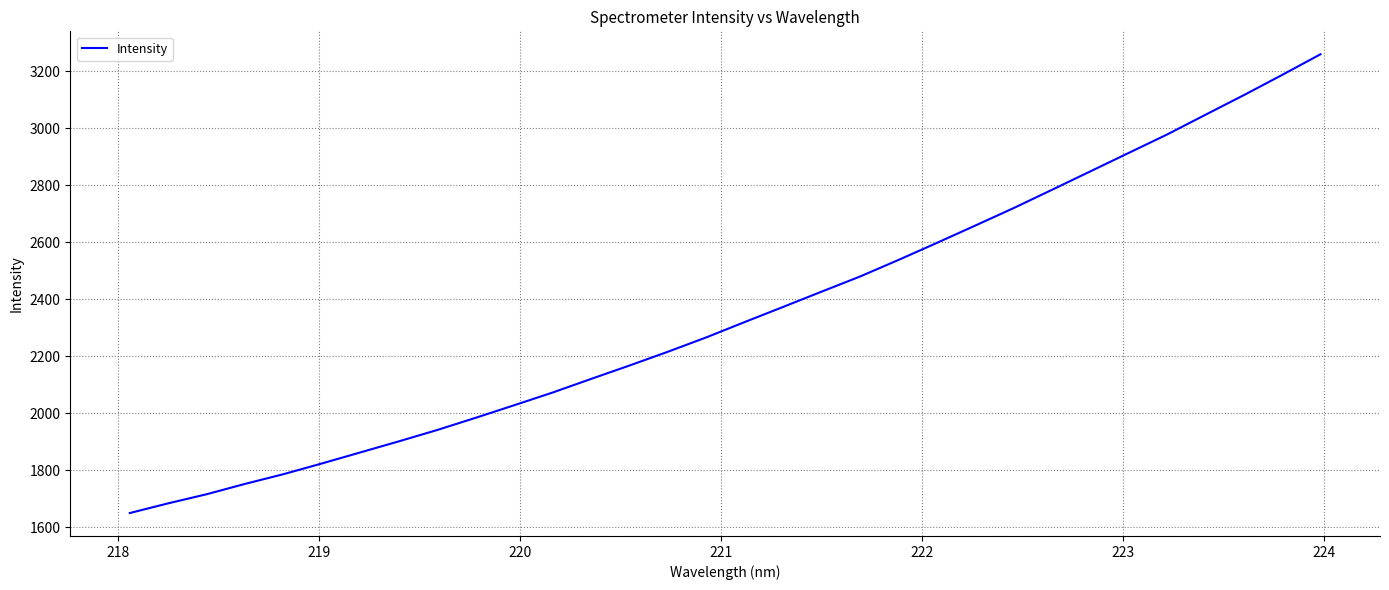

How many categories are shown in the chart?

32